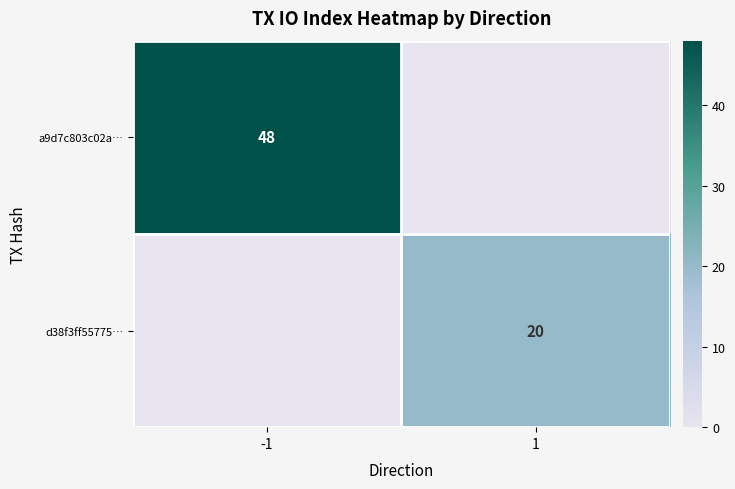

The value of d38f3ff55775… at 1 is 27. True or false?

False